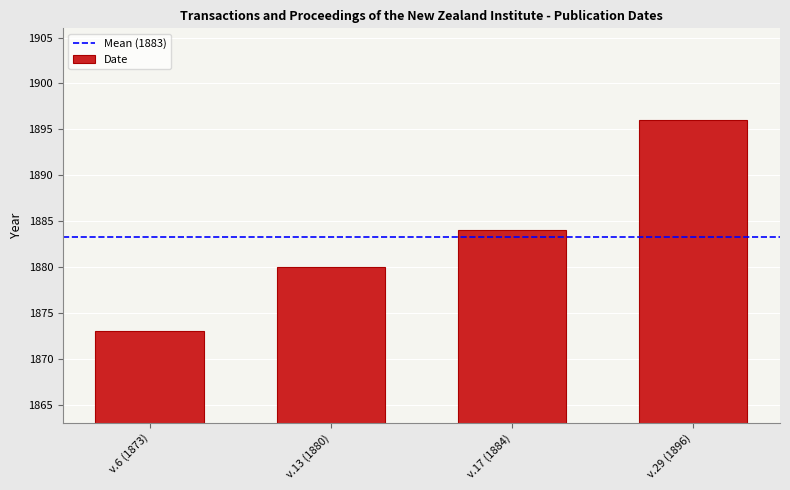

List the labels in order of value, smallest first.

v.6 (1873), v.13 (1880), v.17 (1884), v.29 (1896)